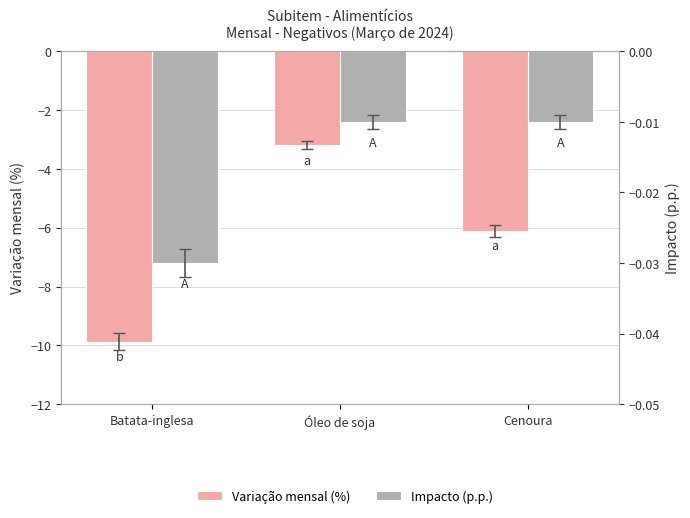

What are all the series names shown in the legend?

Variação mensal (%), Impacto (p.p.)